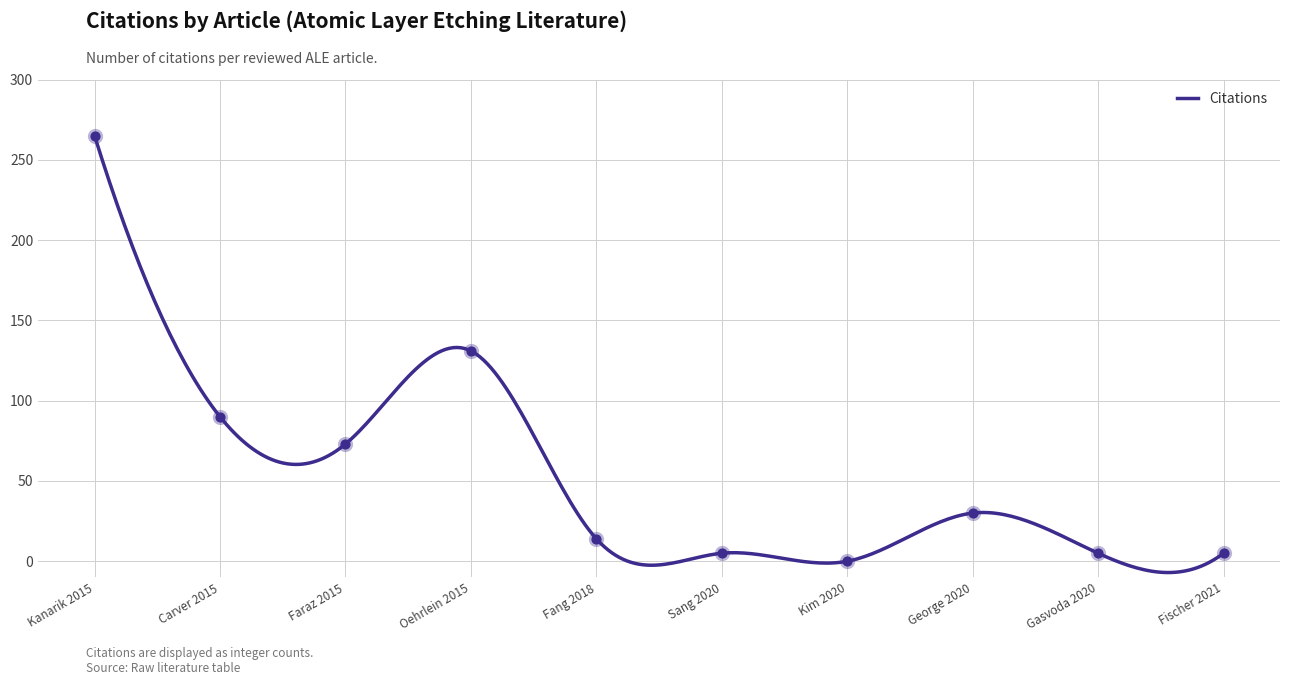

Approximately how many times larger is the value at Fang 2018 compared to Sang 2020?

2.8